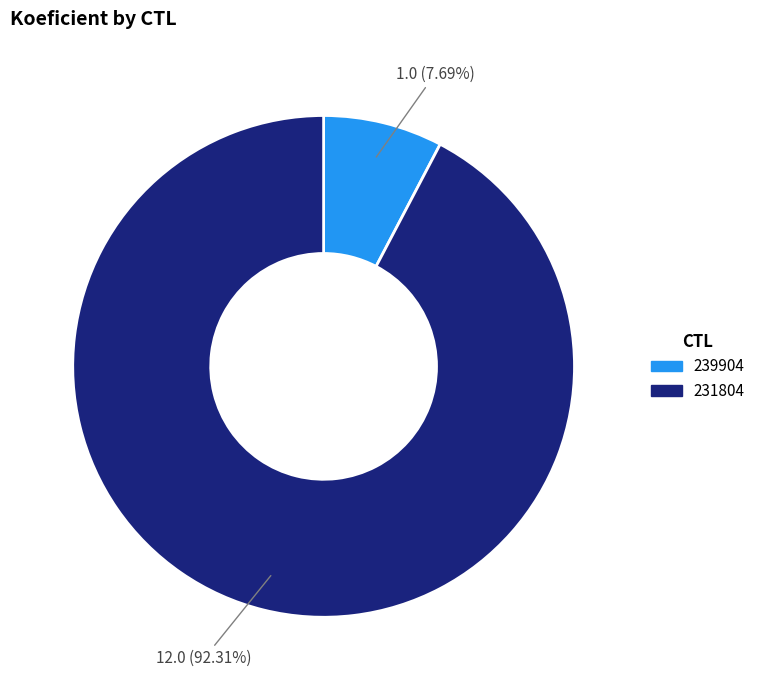

What percentage is the 239904 slice, to the nearest percent?

8%